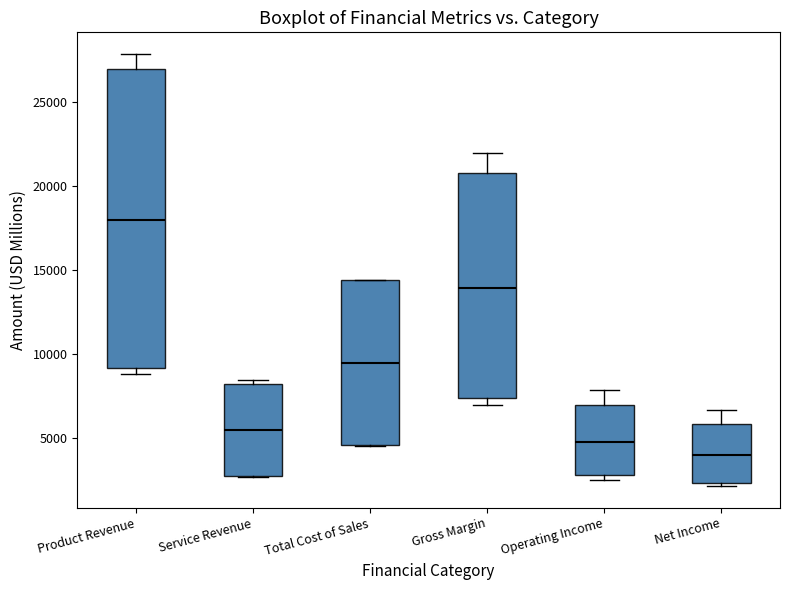

Where is the upper edge of the box for Net Income on the y-axis? The values are not printed on the chart, so give them approximately, as read against the axis.

6000